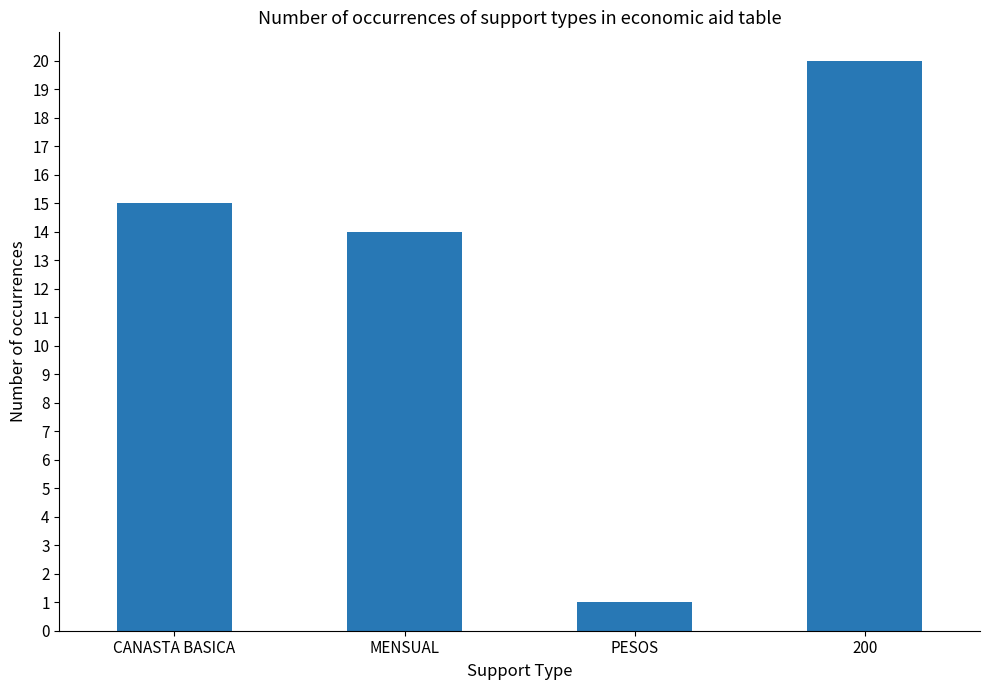

Read the value at MENSUAL.

14